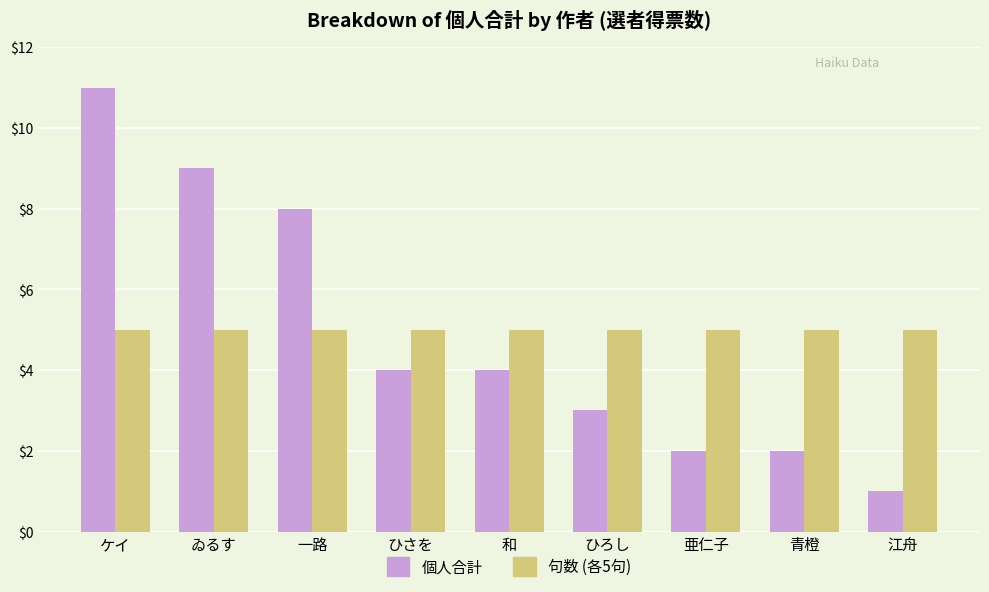

What are all the series names shown in the legend?

個人合計, 句数 (各5句)